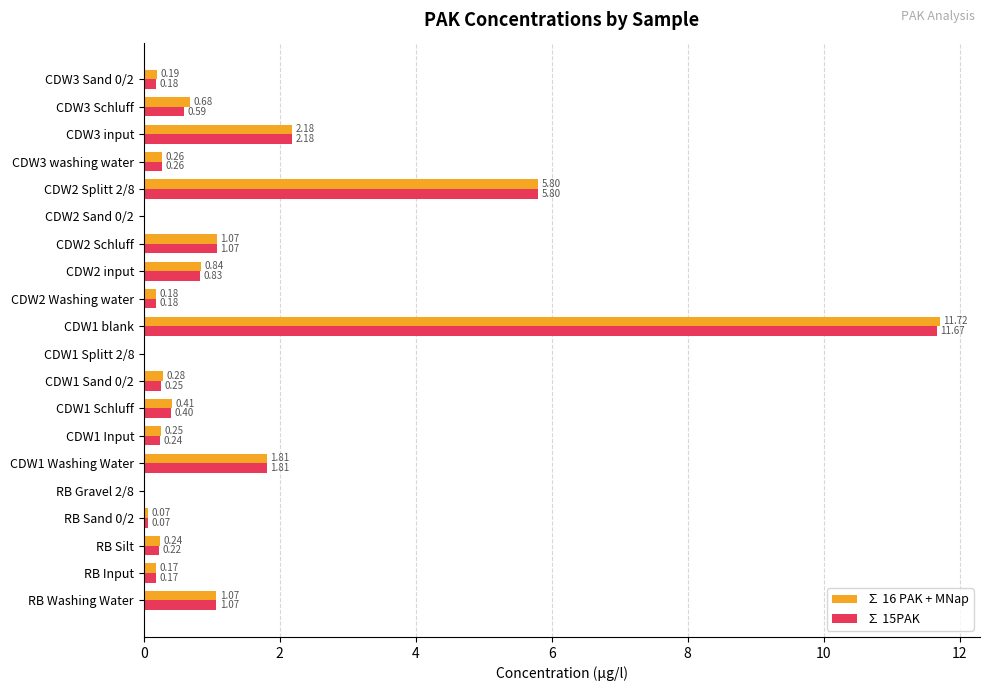

What is the sum of the ∑ 15PAK values at CDW1 Input and CDW3 washing water?

0.5